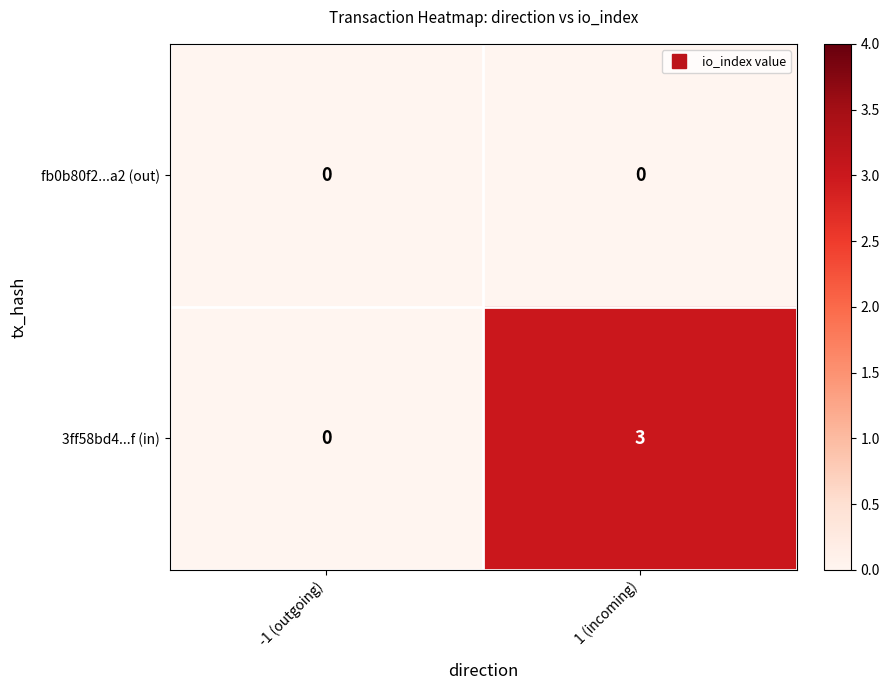

Where is 3ff58bd4...f (in) nearest to the value 1?

-1 (outgoing)